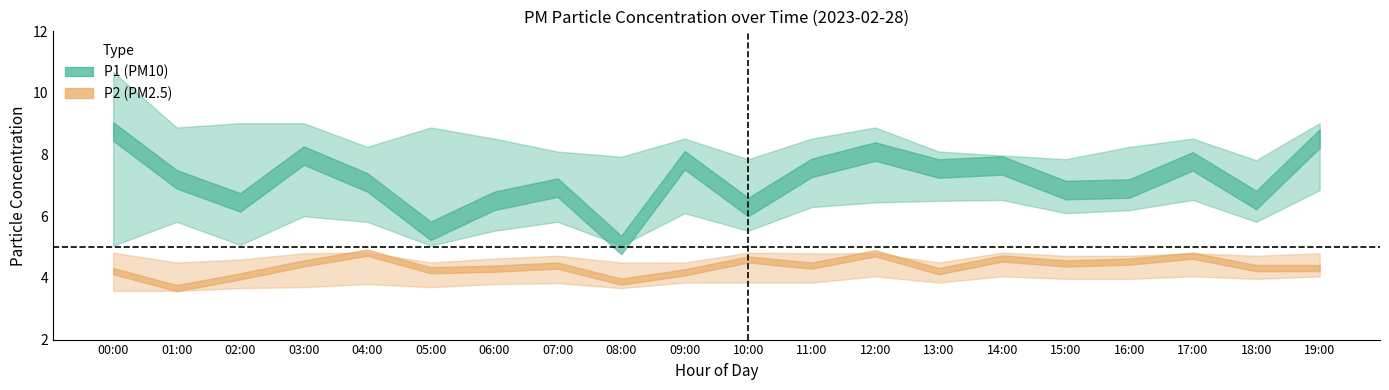

Rank the series at 08:00 from lowest to highest value.

P2_lower, P2, P2_upper, P1_lower, P1, P1_upper